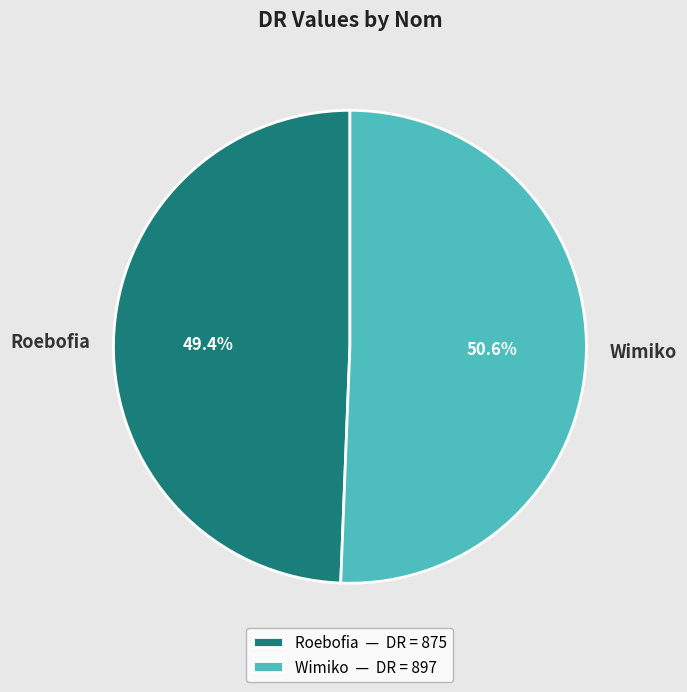

Combined, do Wimiko and Roebofia account for over 50%?

Yes